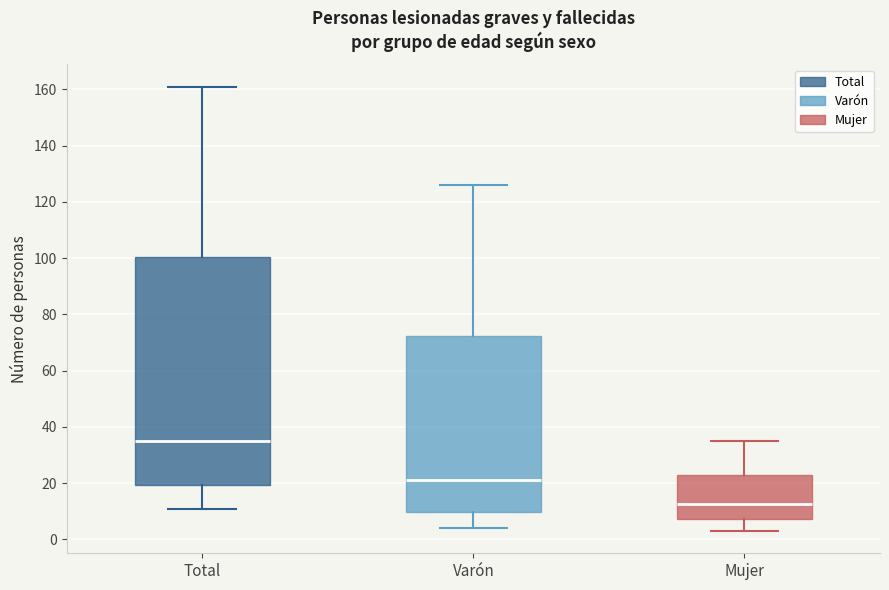

Reading left to right, read every box against the y-axis: the position of its median line, the range the box covers, and the ends of its whiskers. The values are not printed on the chart, so give them approximately, as read against the axis.

Total: median 36, box 20 to 100, whiskers 12 to 162
Varón: median 22, box 10 to 72, whiskers 4 to 126
Mujer: median 12, box 8 to 22, whiskers 4 to 36